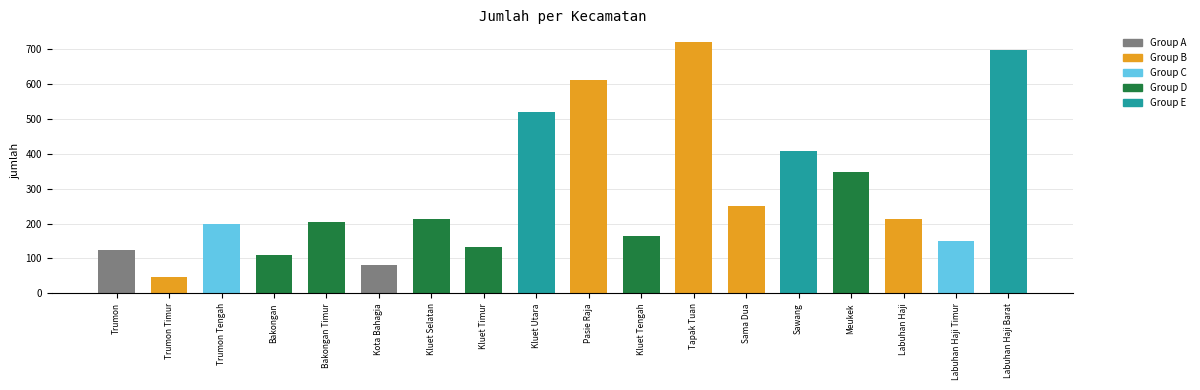

How many data points does each series have?

18